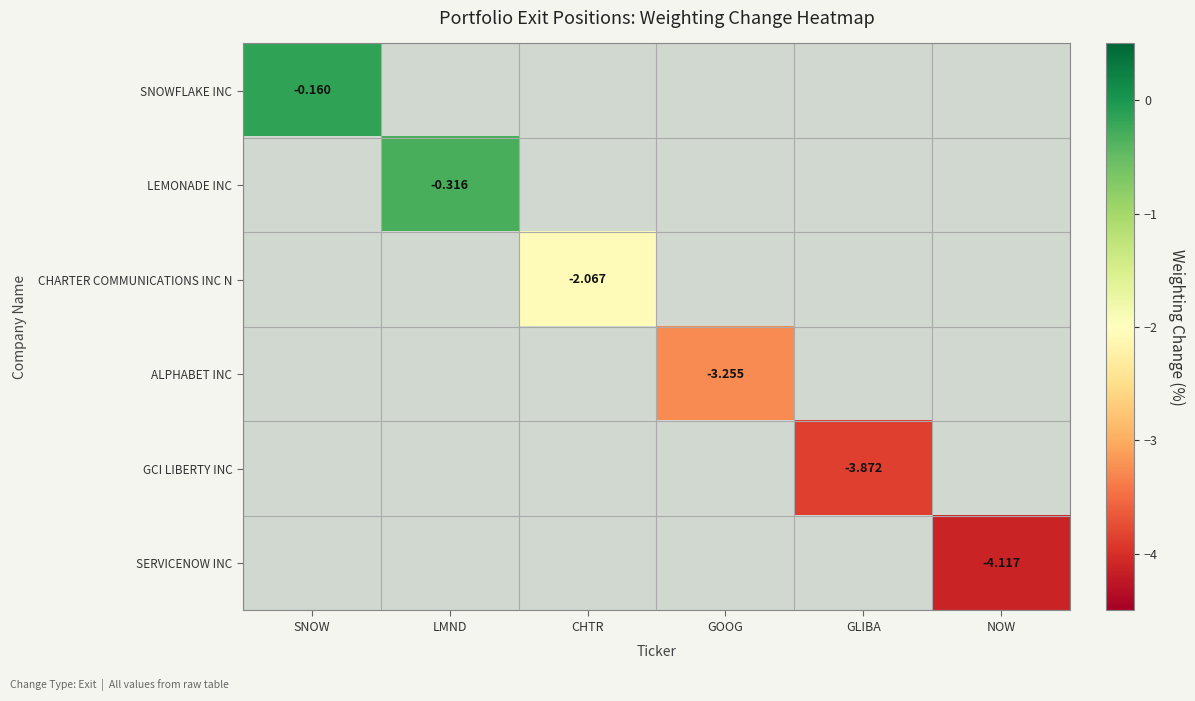

Where is SNOWFLAKE INC nearest to the value 0?

SNOW